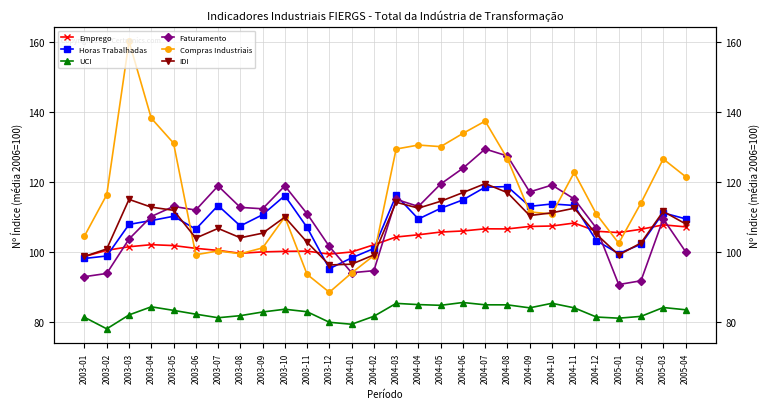

What is the difference between the highest and lowest values at 2003-01?

23.2